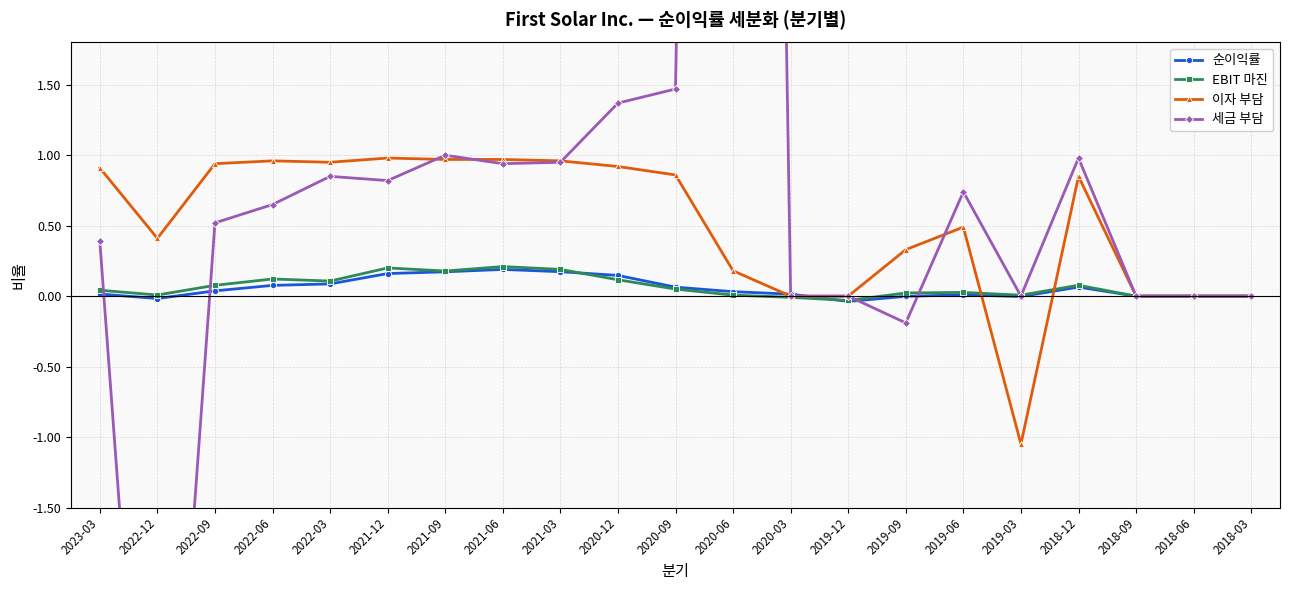

What is the total value across all series at 2023-03?

1.4